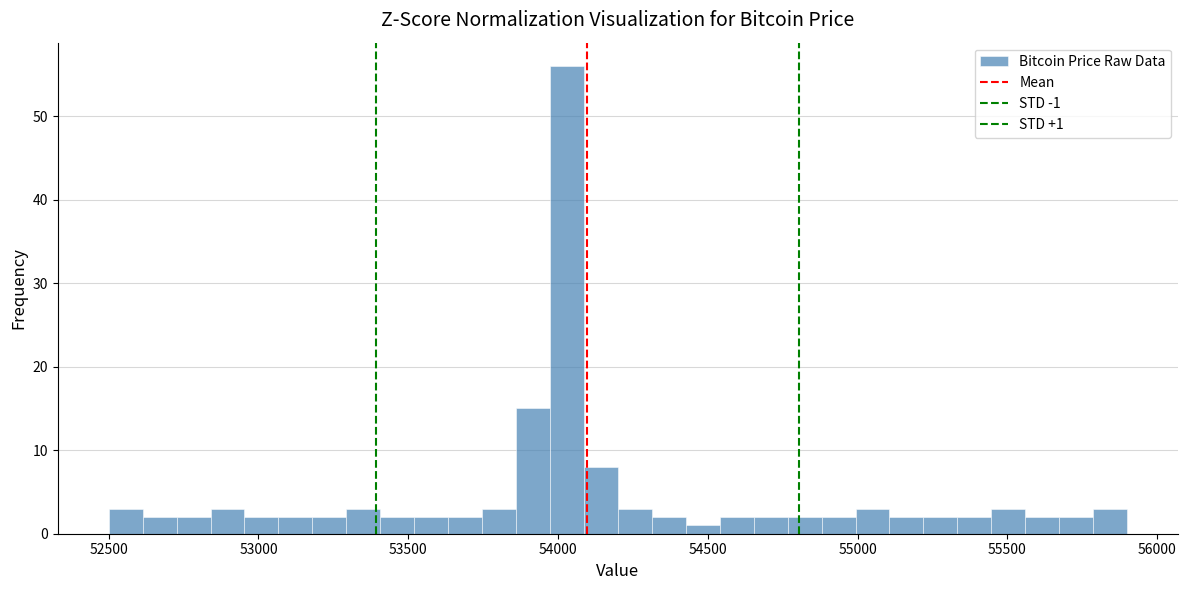

Around what value on the x-axis is the tallest bar? Give the approximate position of its centre, as read against the axis.

54050